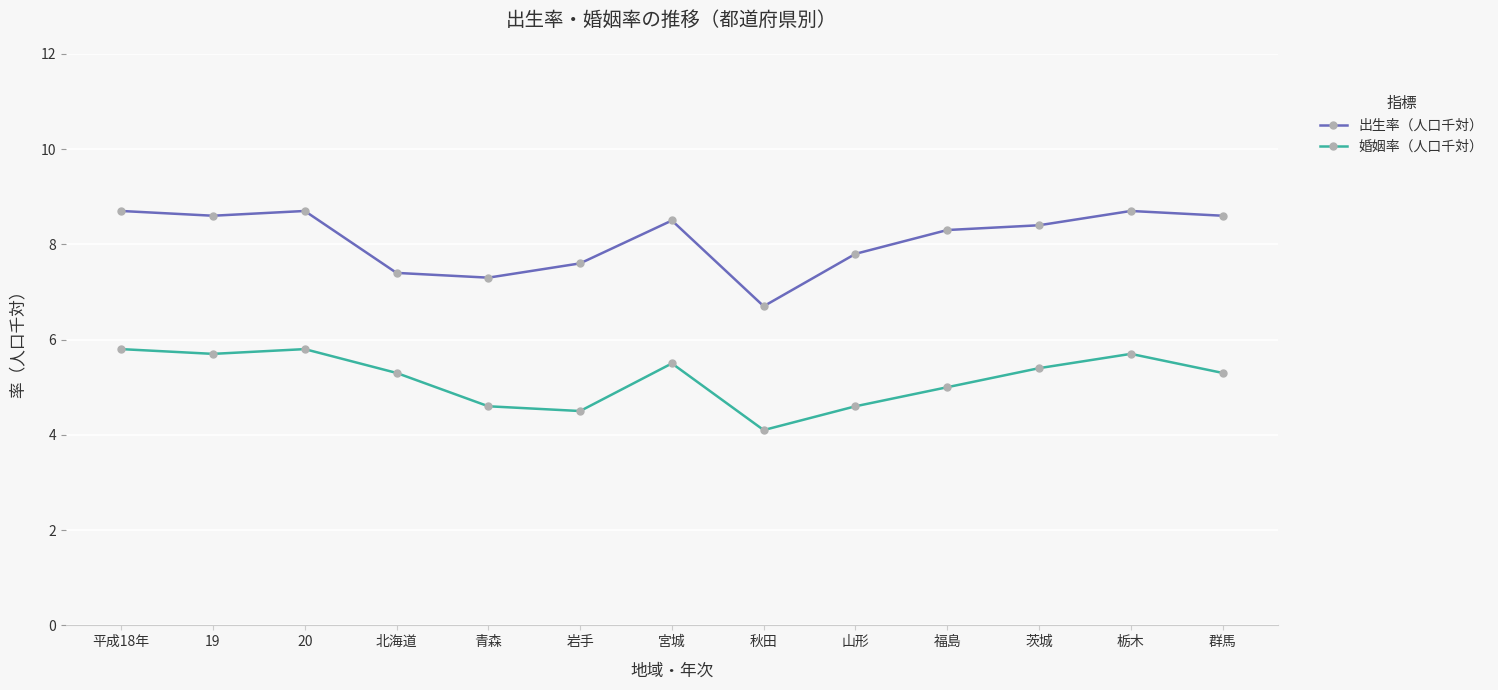

Is this an area chart (filled region under the line)?

No